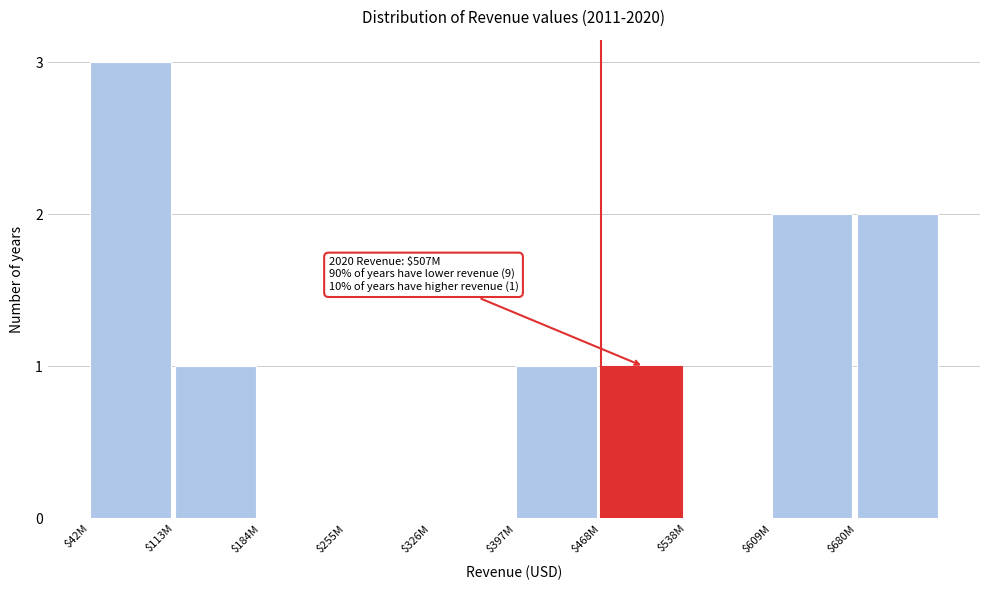

What is the maximum value shown in the chart?

3